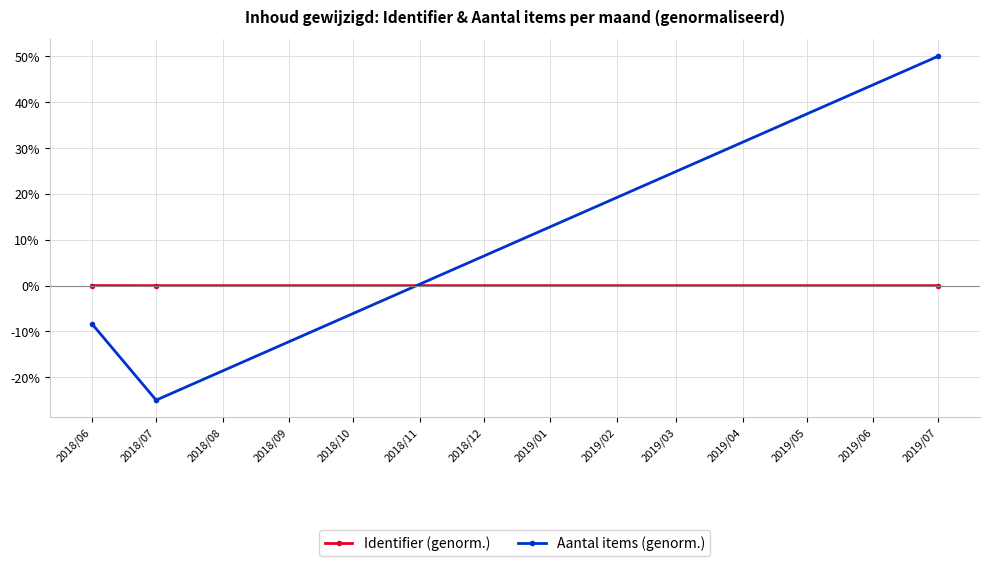

Where is Aantal items (genorm.) nearest to the value 12?

2018/06